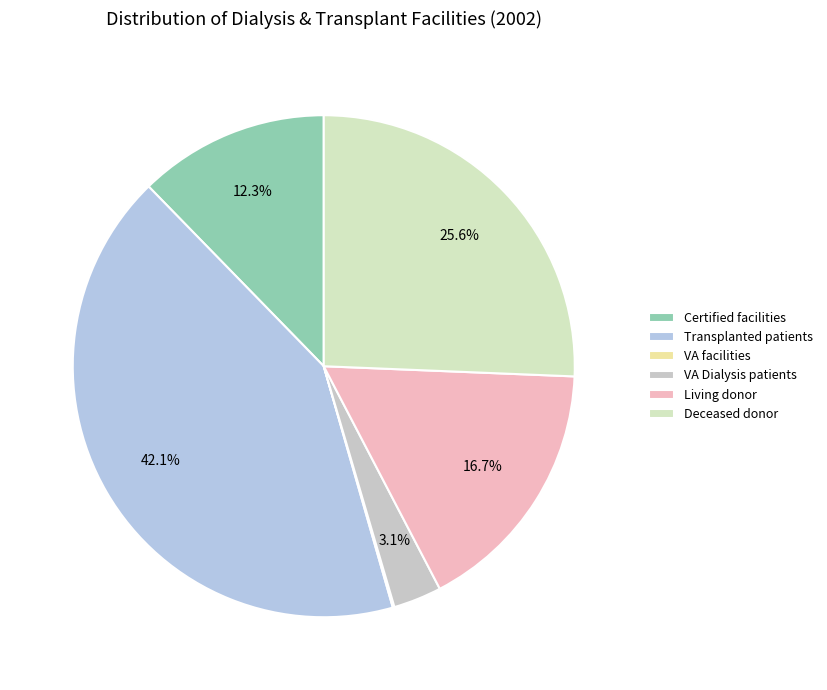

Is there any slice that represents more than half of the pie?

No